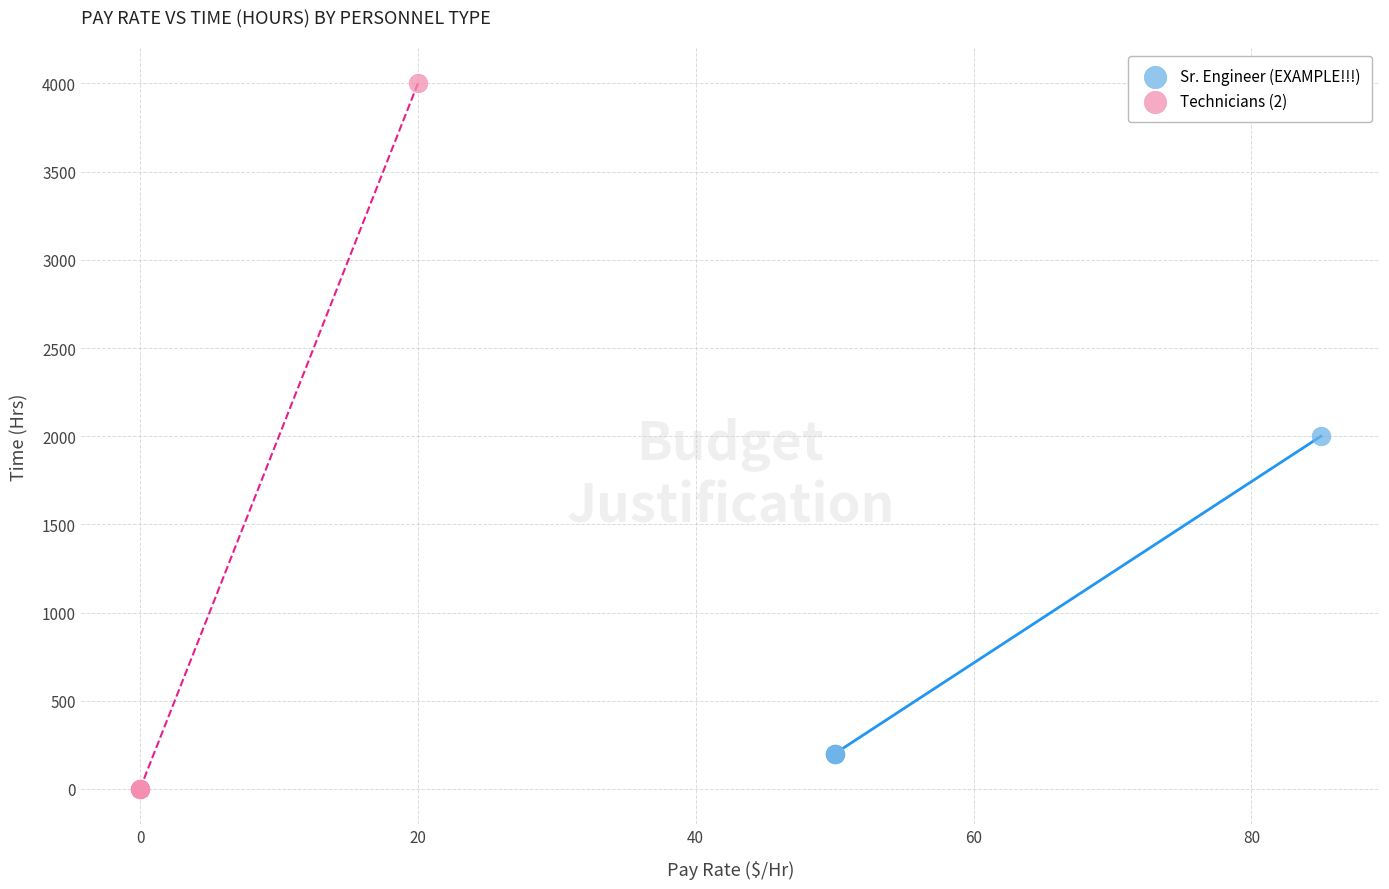

Which series reaches the minimum Y coordinate?

Technicians (2)